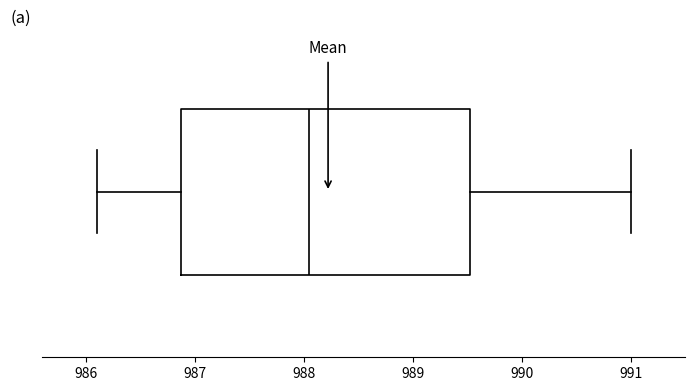

Read this box plot against the x-axis: the position of the median line, the range covered by the box, and the ends of both whiskers. The values are not printed on the chart, so give them approximately, as read against the axis.

median 988.1, box 986.9 to 989.5, whiskers 986.1 to 991.0